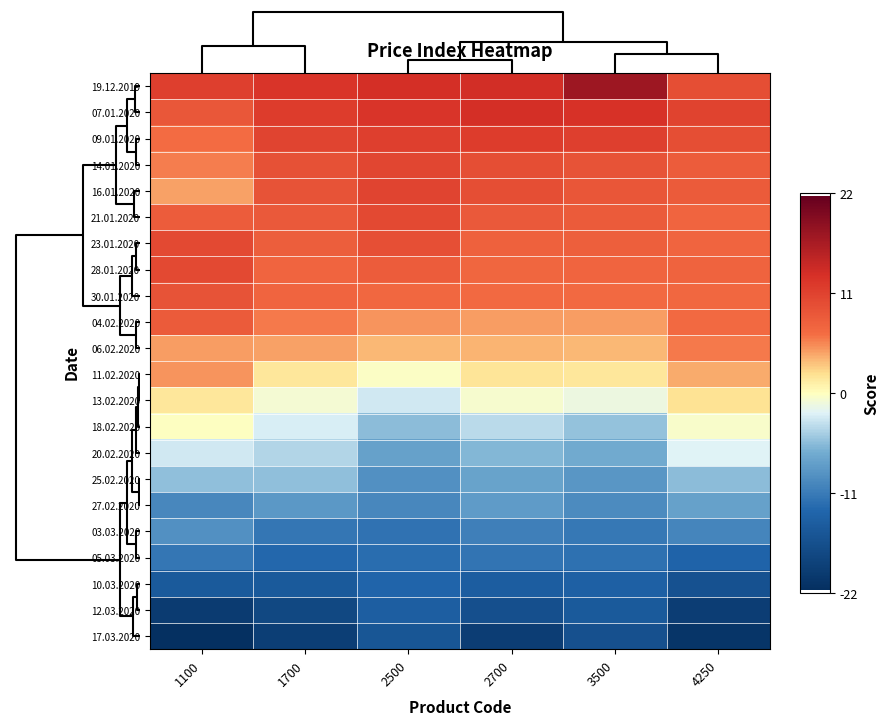

At which category is the sum across all series the highest?

1700